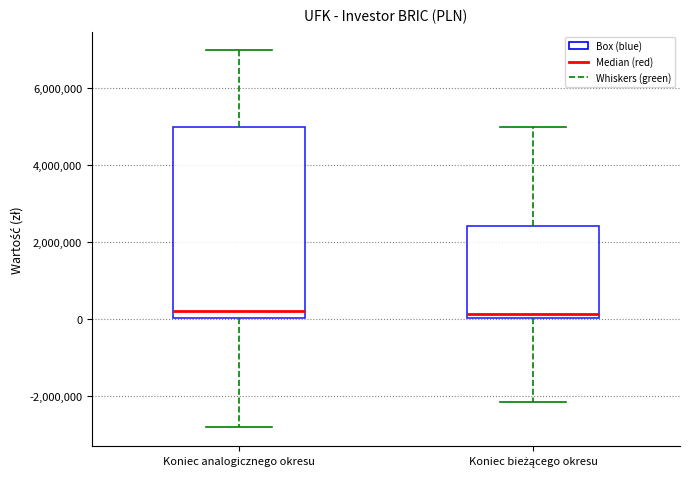

Comparing the boxes themselves (not the whiskers), which one is the tallest?

Koniec analogicznego okresu